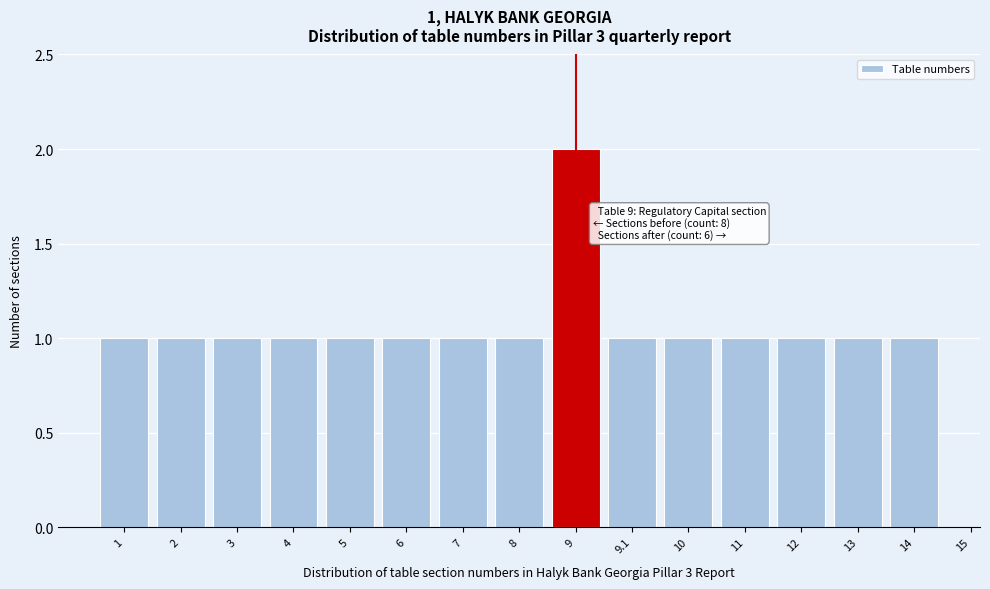

Reading left to right, list all the values displayed in this chart.

1	1	1	1	1	1	1	1	2	1	1	1	1	1	1